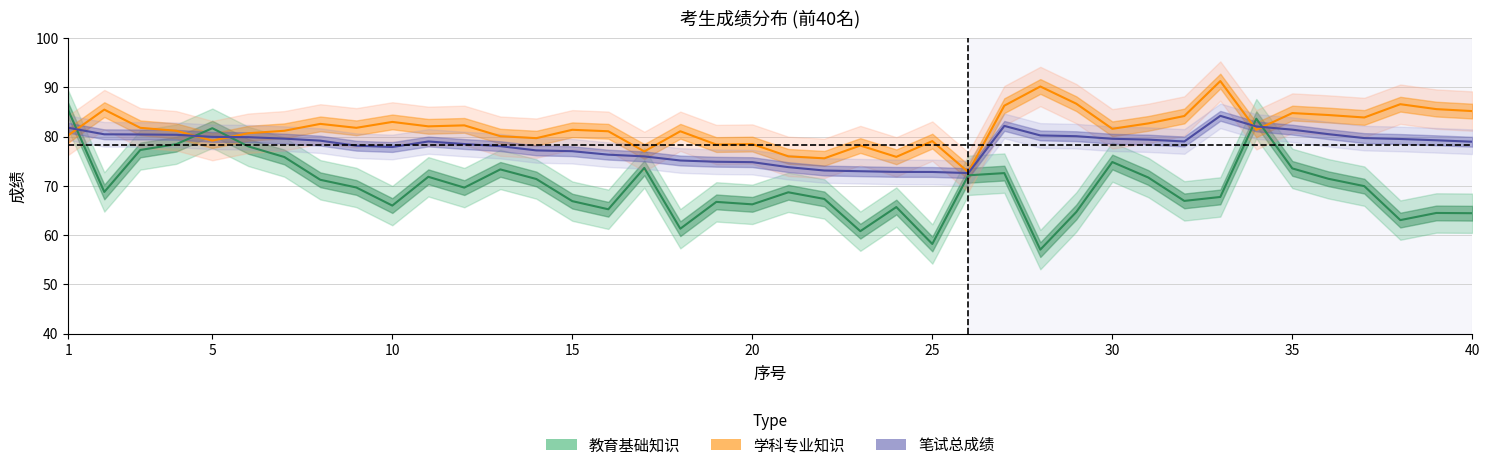

How many interior local valleys does the 笔试总成绩 series have?

3